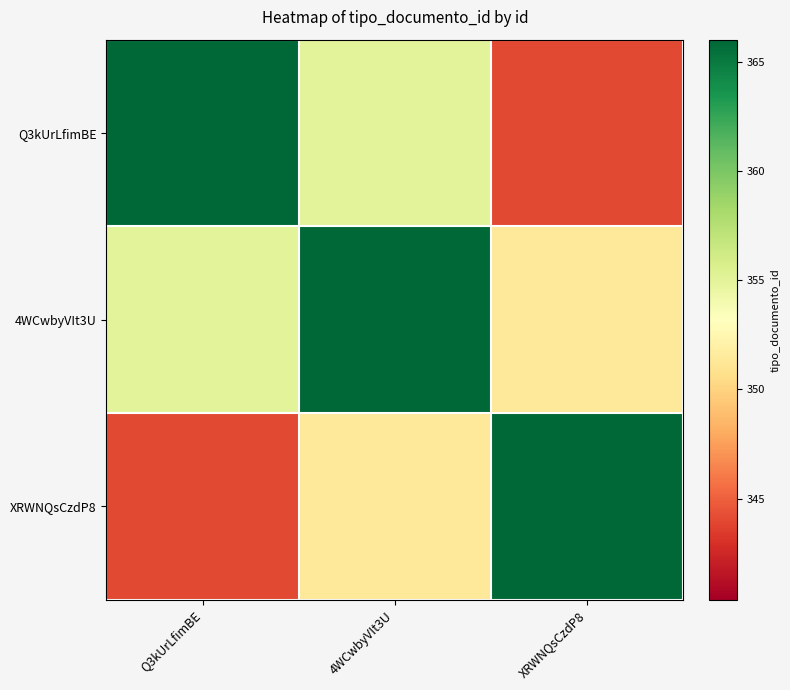

At which category is the sum across all series the highest?

4WCwbyVIt3U